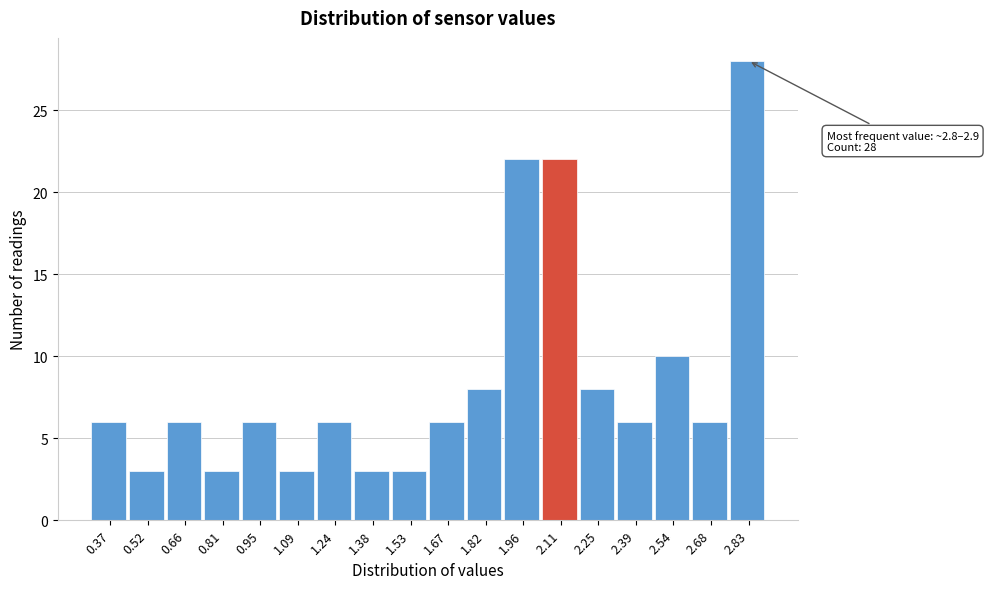

Which range on the x-axis has the tallest bar?

2.76 to 2.90